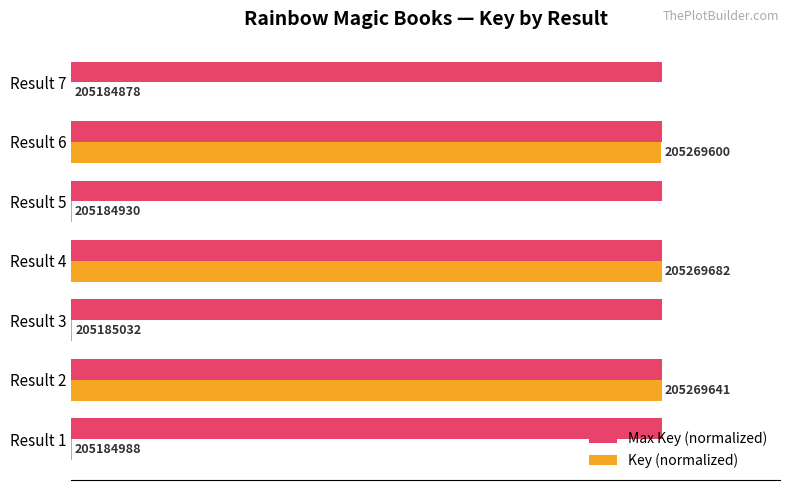

What are all the series names shown in the legend?

Max Key (normalized), Key (normalized)